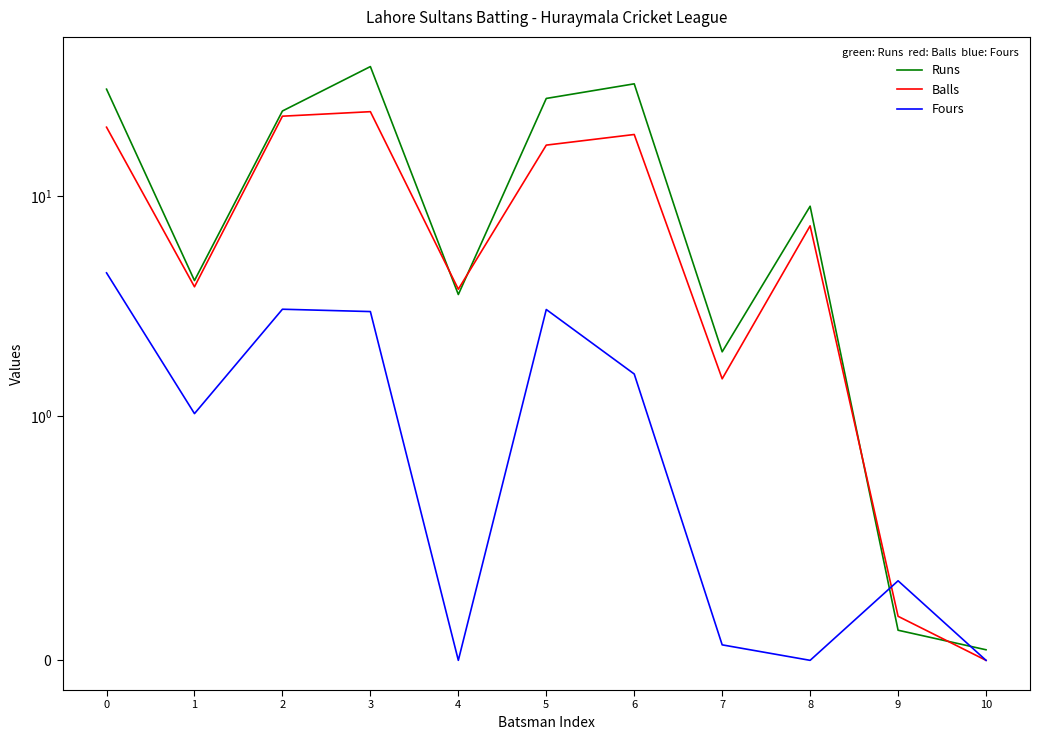

What is the sum of all Balls values?

120.2